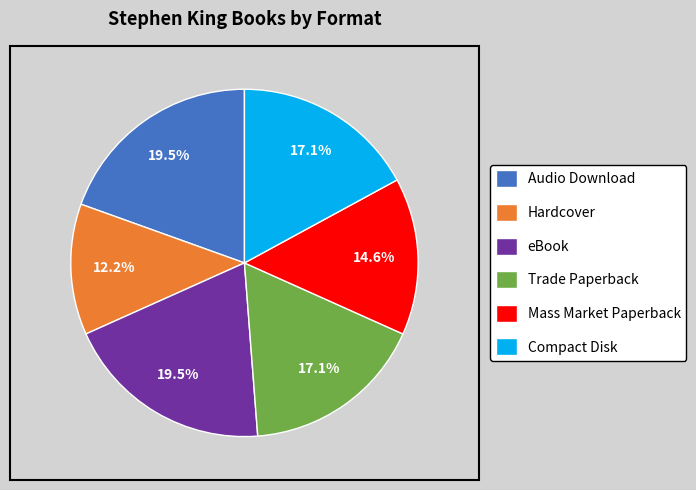

Count the number of slices in the pie.

6